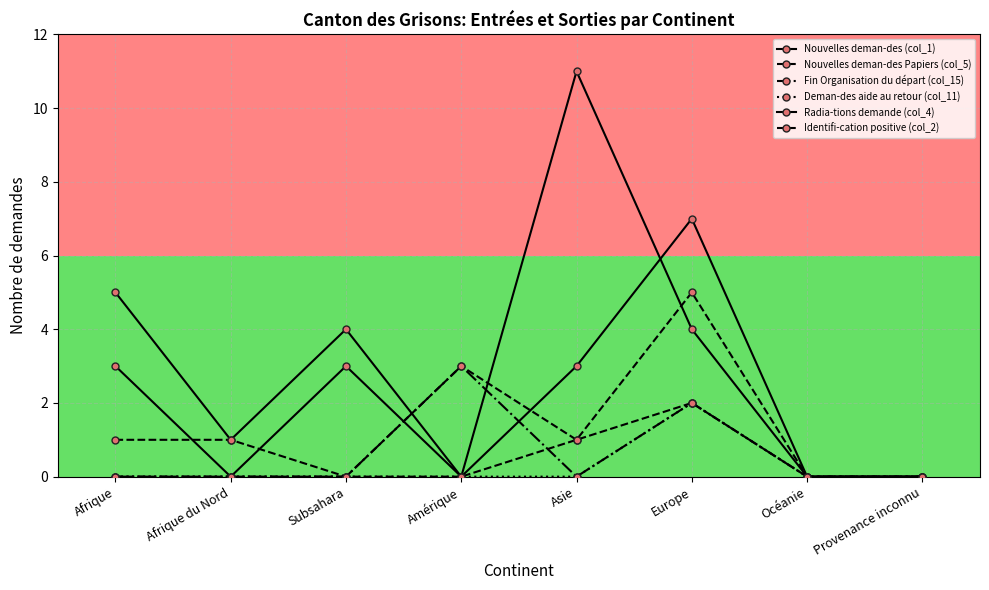

What is the difference between the maximum and minimum values in the Nouvelles deman-des Papiers (col_5) series?

5